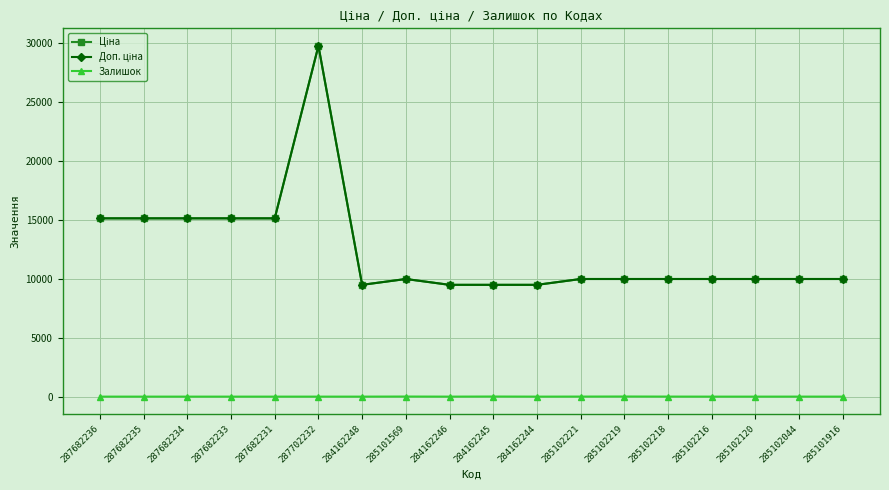

What is the value of the Доп. ціна point at the 5th from the left?

15120.0